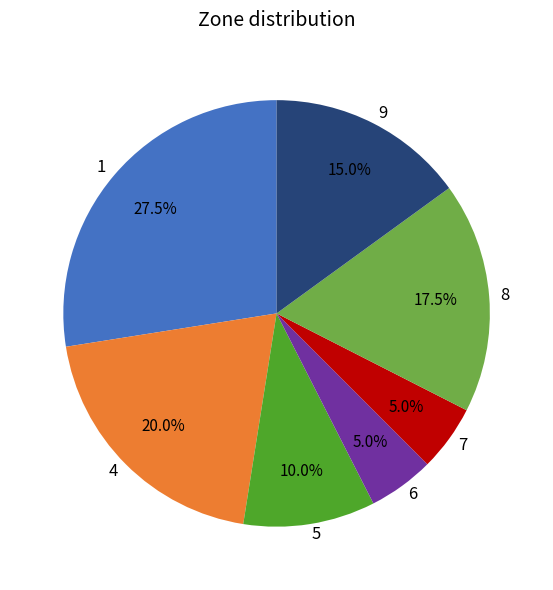

Does any single category account for the majority?

No